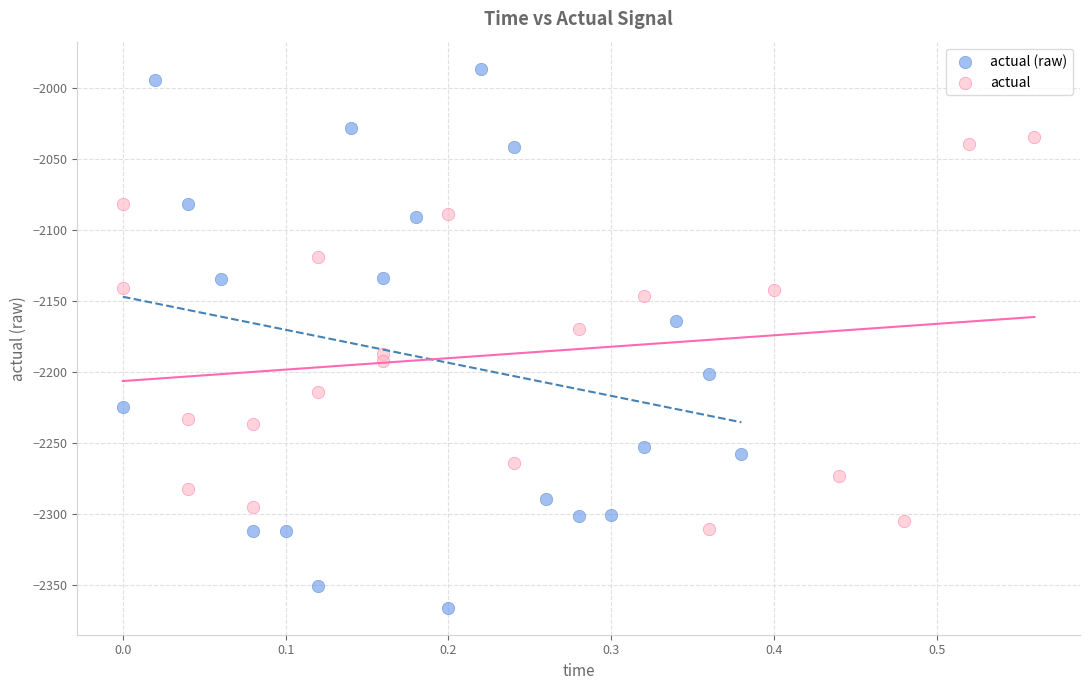

What are all the series names shown in the legend?

actual (raw), actual